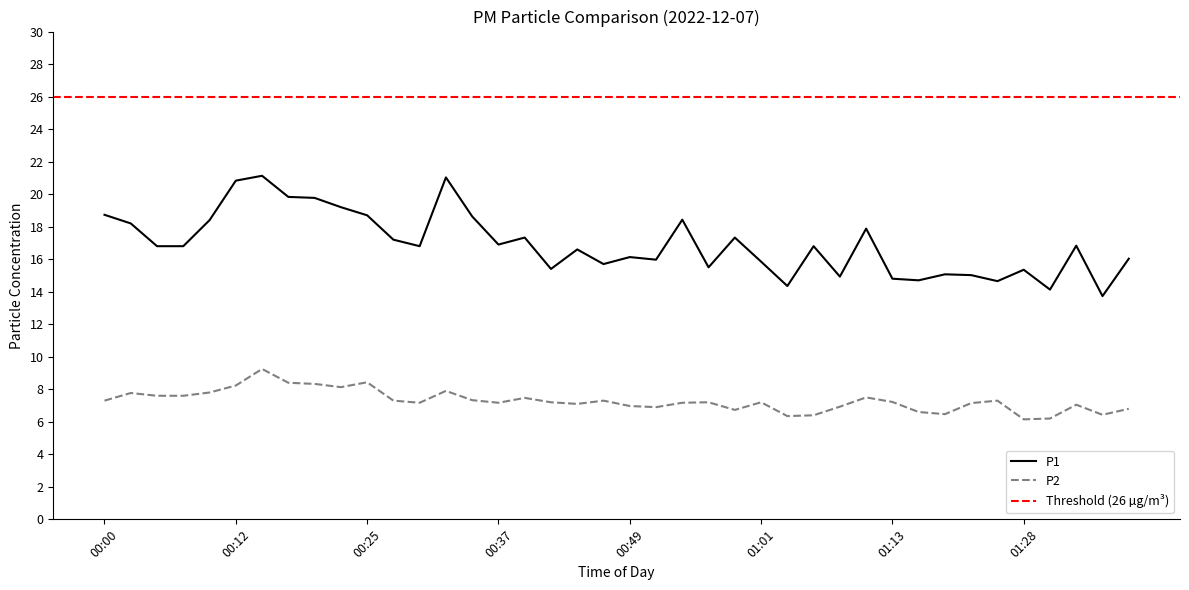

What position from the left is 00:27?

12